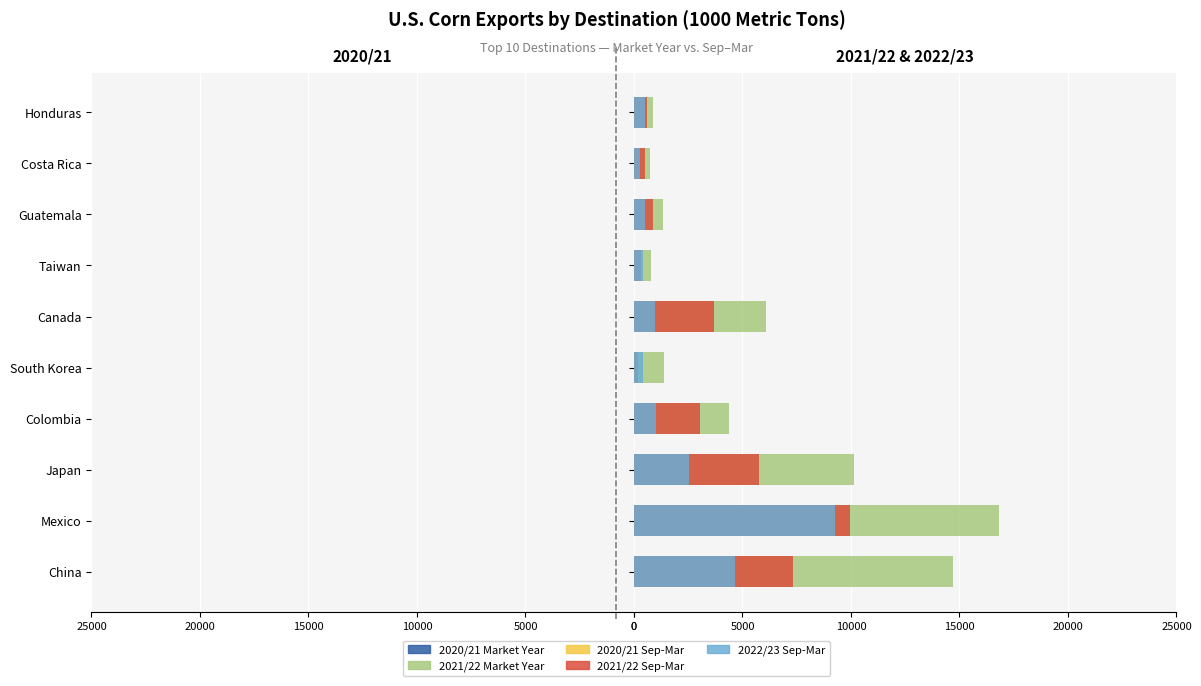

Does the chart contain stacked bars?

No